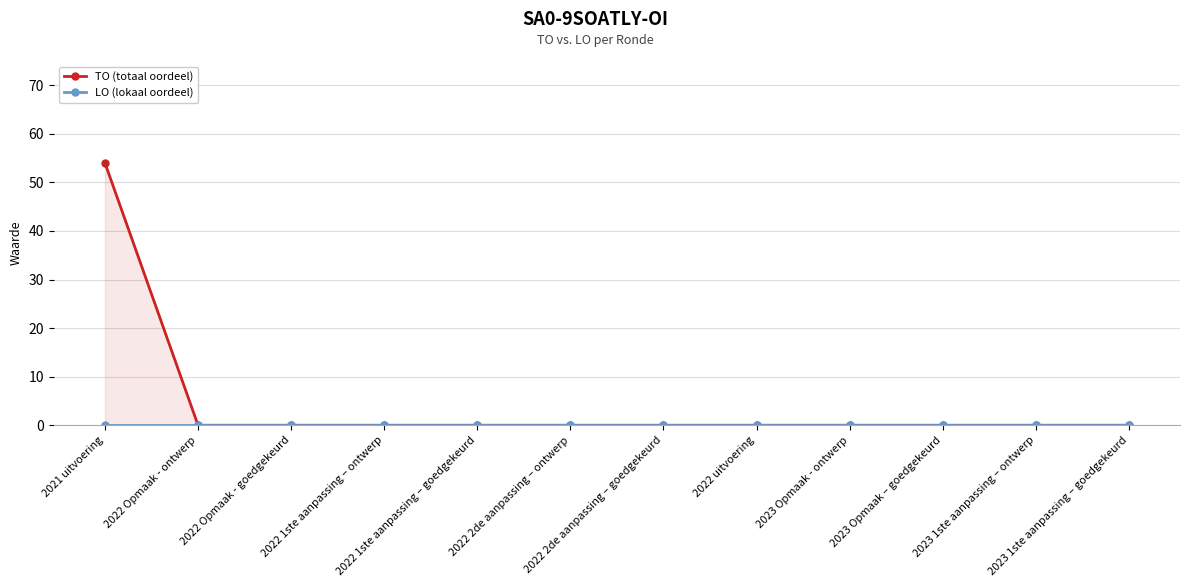

The TO series shows -17 at 2022 Opmaak - ontwerp. True or false?

False